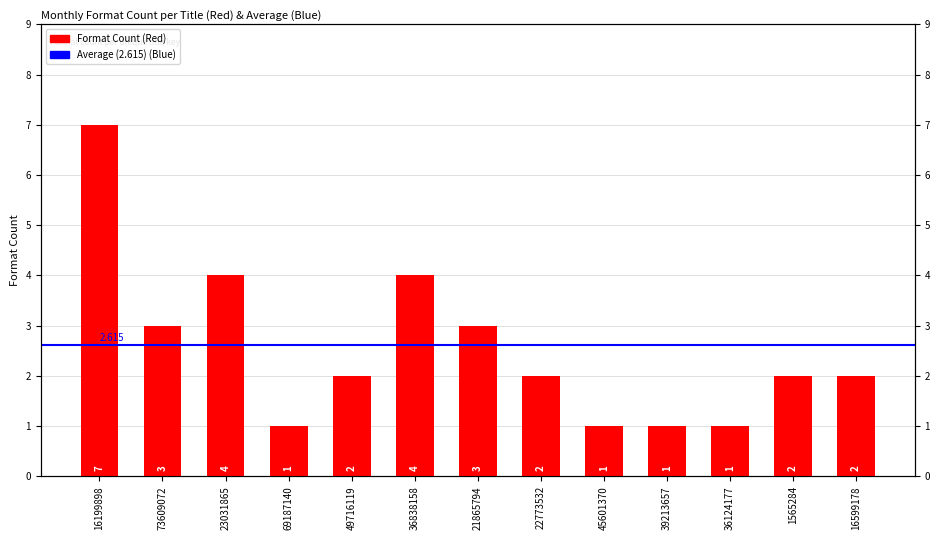

Count the number of data series in this chart.

1